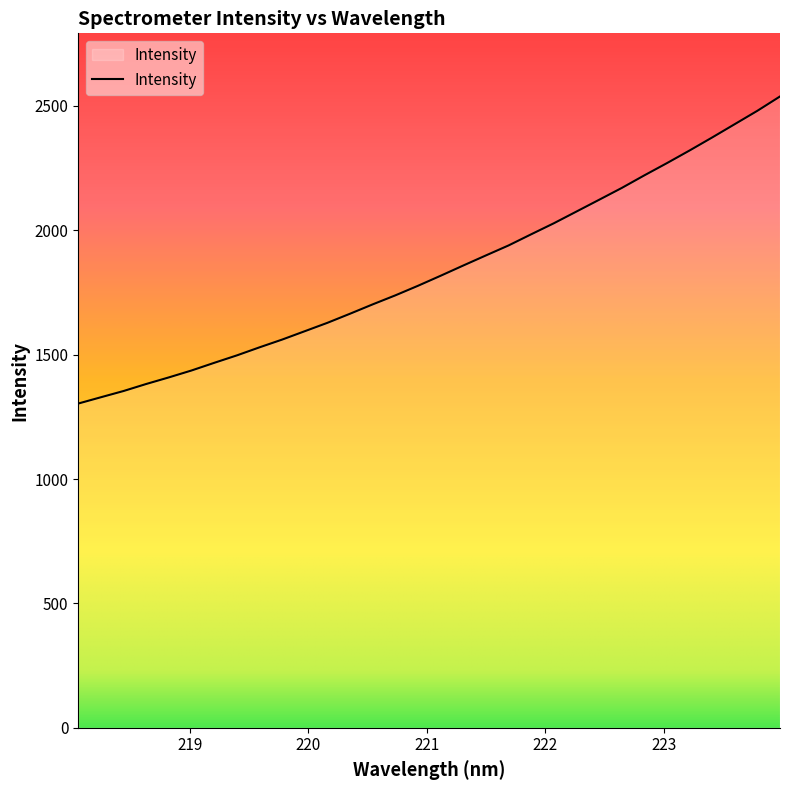

What is the average value?

1840.5